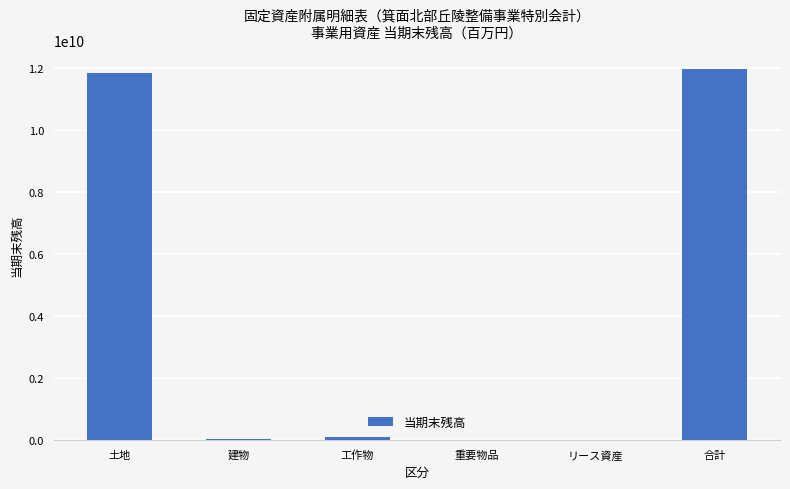

How many data points does each series have?

6